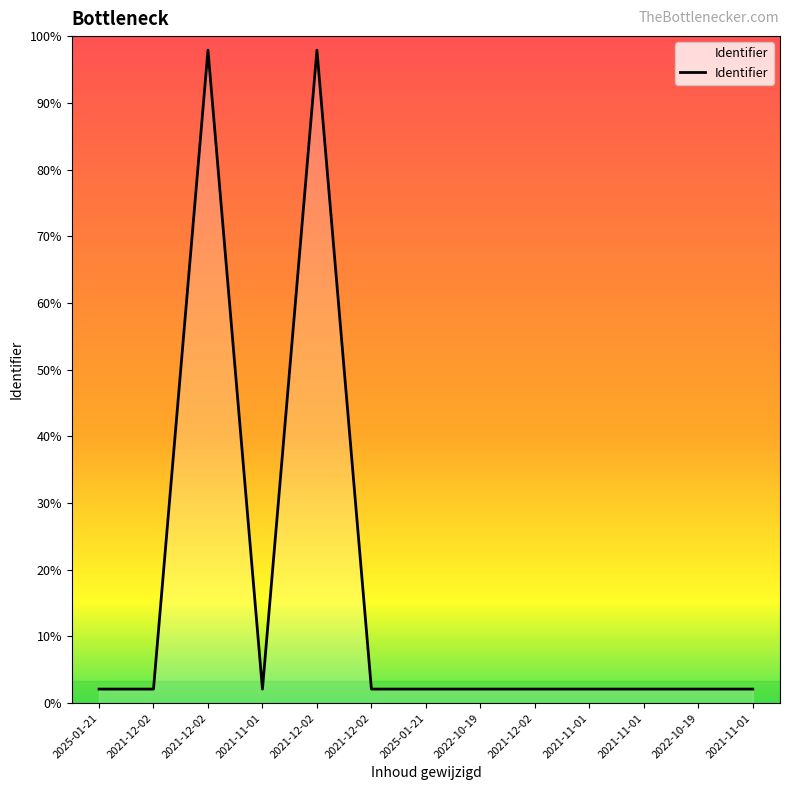

Where is the first local minimum?

2021-11-01